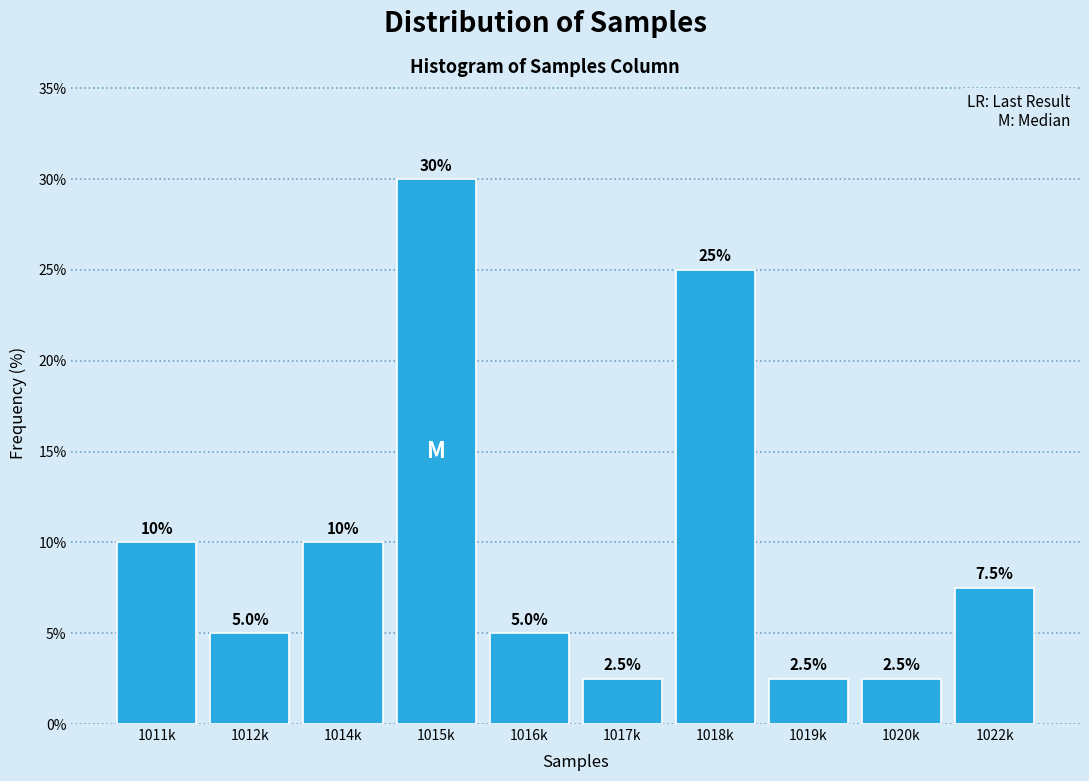

Reading right to left, transcribe all the data shown in this chart.

7.5	2.5	2.5	25.0	2.5	5.0	30.0	10.0	5.0	10.0